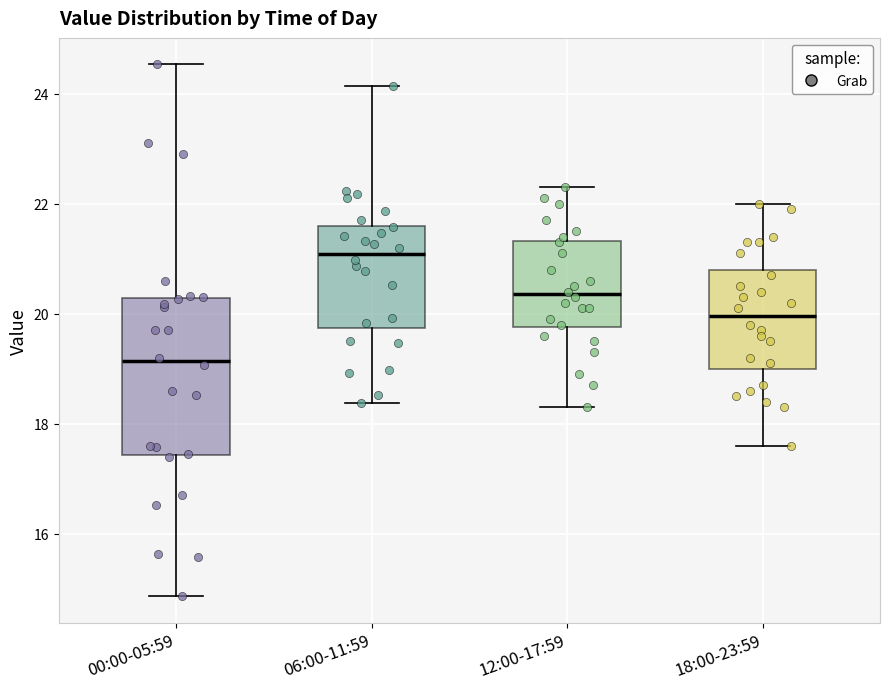

Reading left to right, transcribe this box plot: for each box, give where its median line is, the range the box spans, and where its two whiskers end, as read against the y-axis. The values are not printed on the chart, so give them approximately, as read against the axis.

00:00-05:59: median 19.2, box 17.4 to 20.2, whiskers 14.8 to 24.6
06:00-11:59: median 21.0, box 19.8 to 21.6, whiskers 18.4 to 24.2
12:00-17:59: median 20.4, box 19.8 to 21.4, whiskers 18.4 to 22.4
18:00-23:59: median 20.0, box 19.0 to 20.8, whiskers 17.6 to 22.0